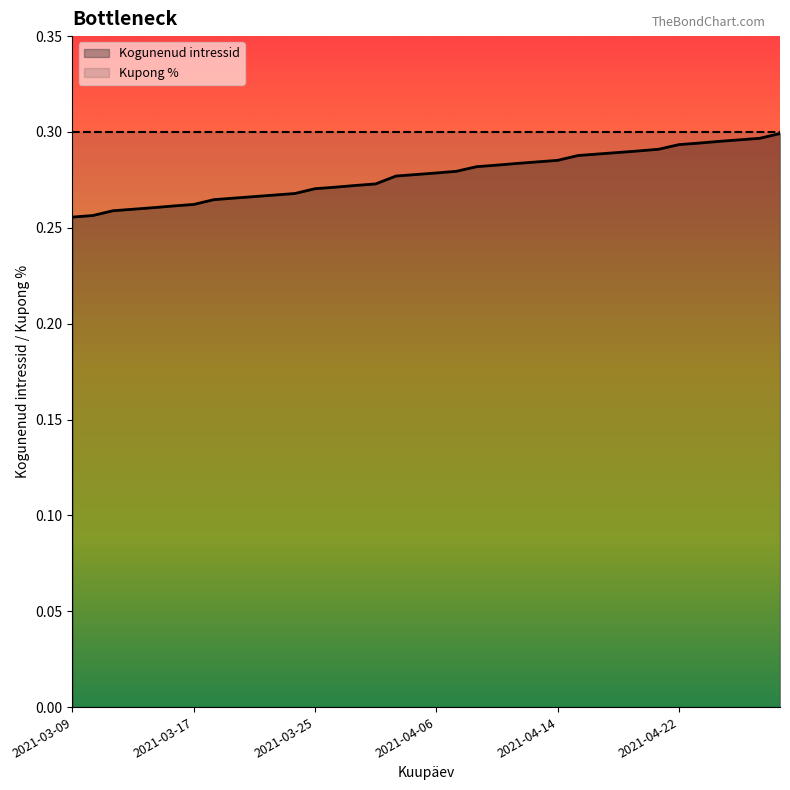

What is the value of the 1st point from the left?

0.3